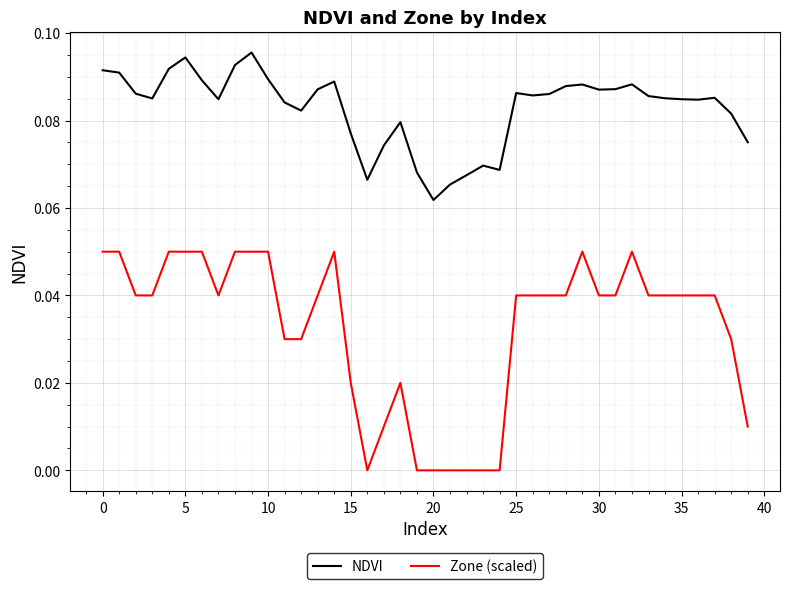

At how many categories does at least one series exceed 0?

40